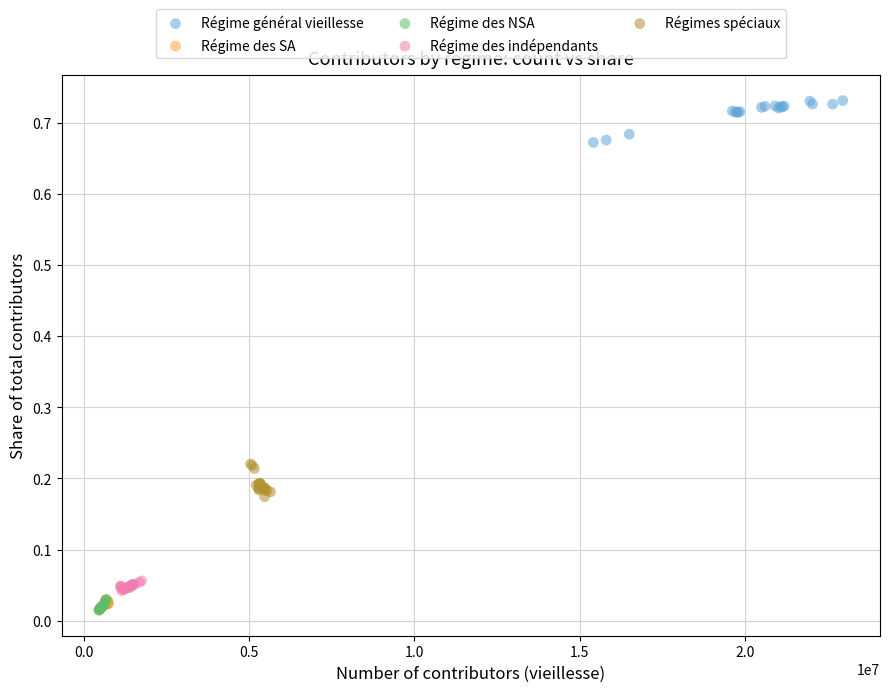

Which series reaches the maximum Y coordinate?

Régime général vieillesse